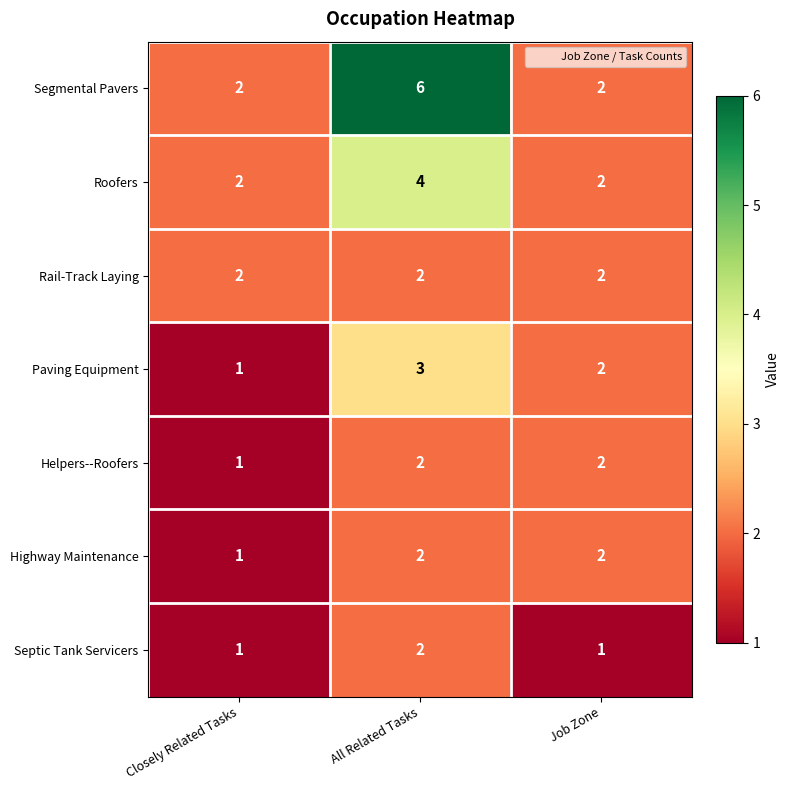

At which category does the chart reach its peak across all series?

All Related Tasks